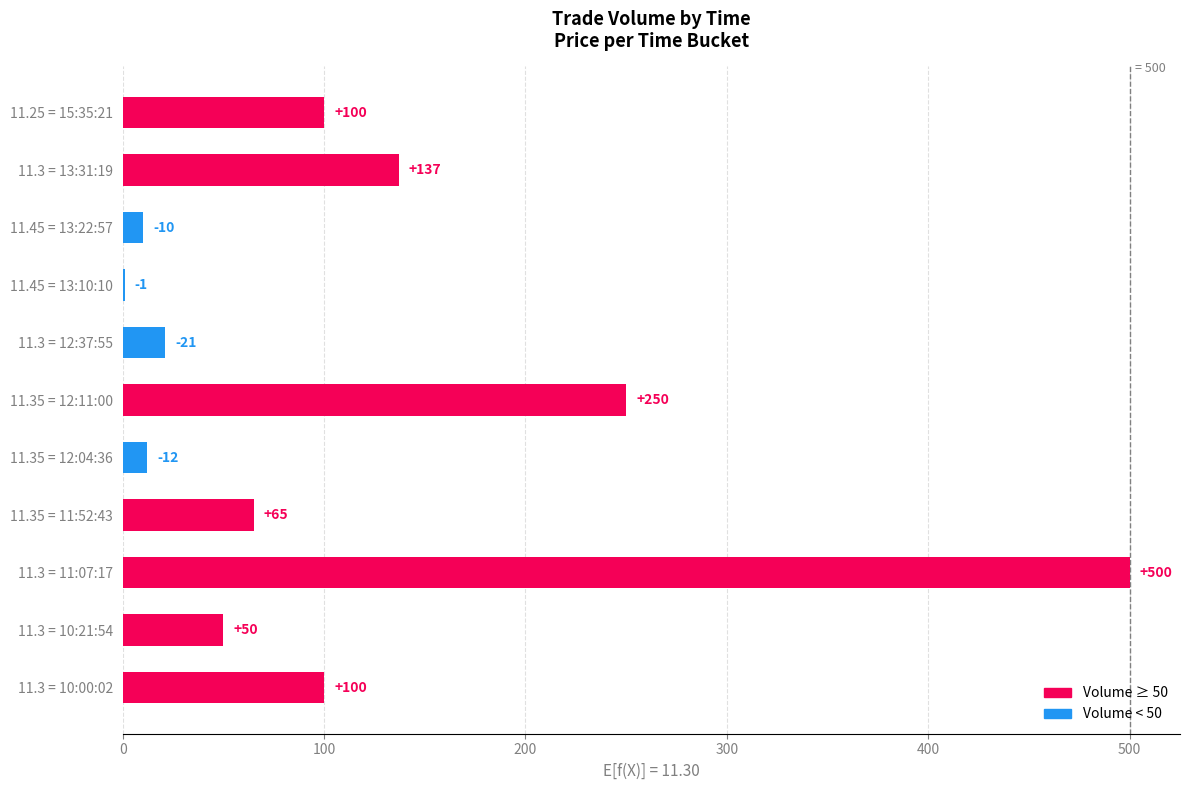

Which label corresponds to the largest value in the chart?

11.3 = 11:07:17